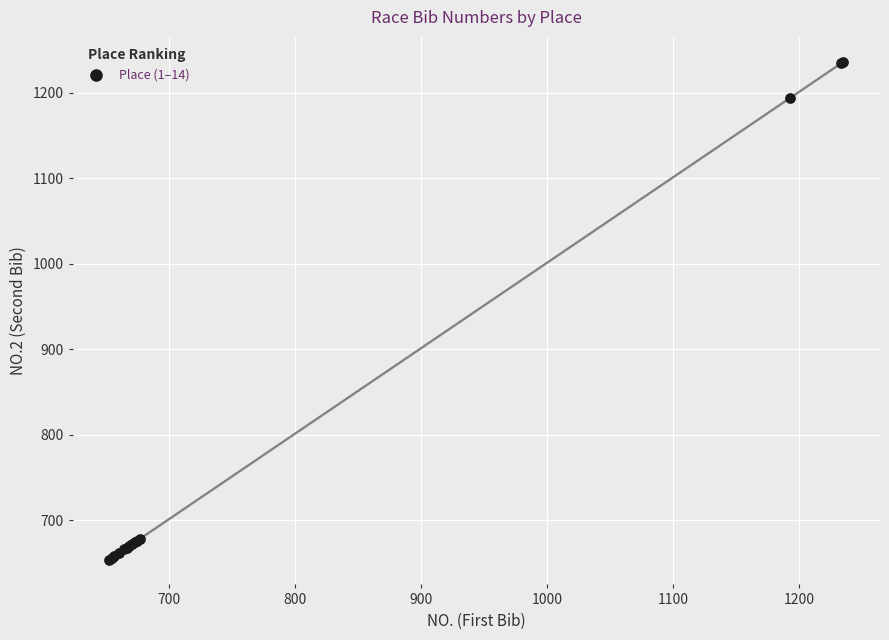

What Y value in the scatter plot is closest to 945?

1194